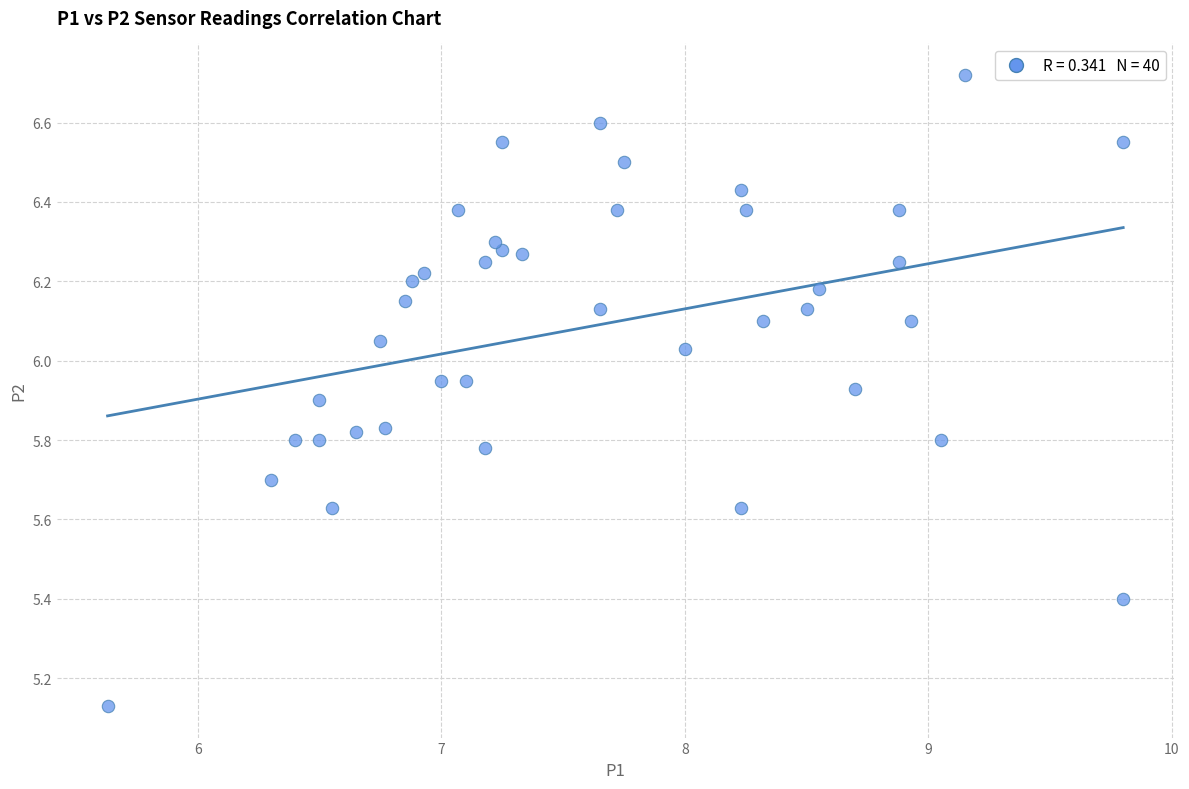

What is the range of Y values (max minus min)?

1.6